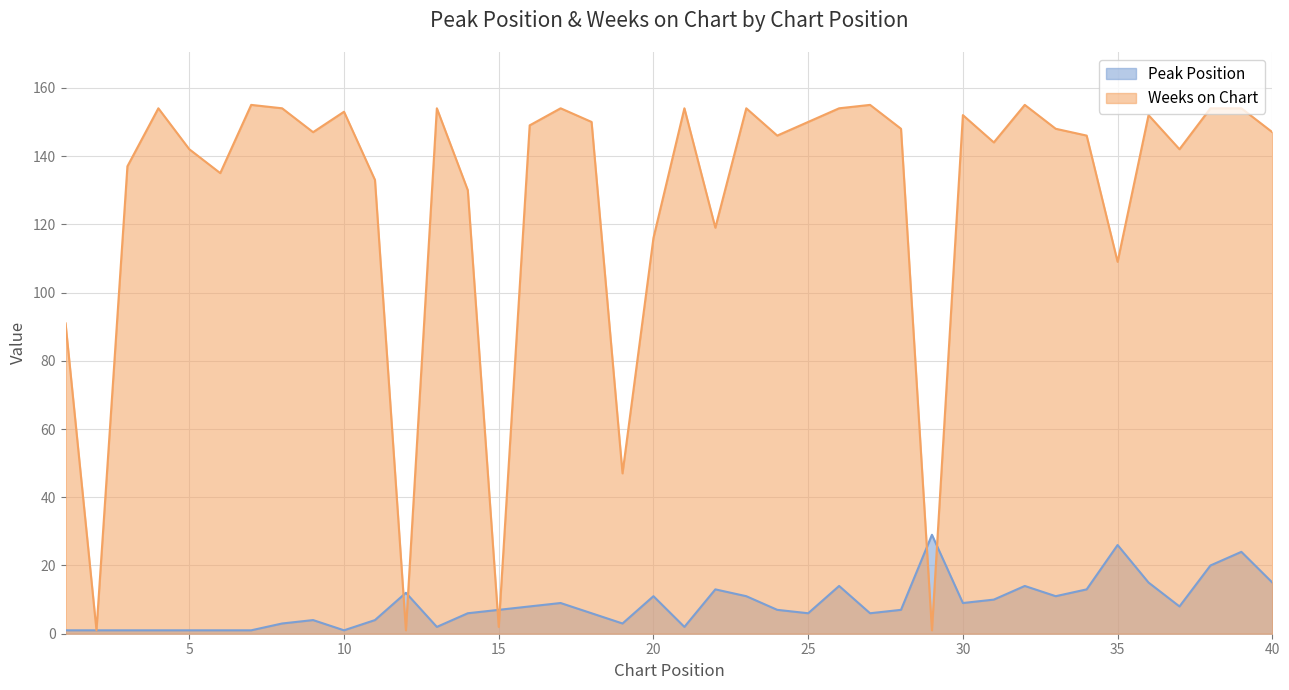

Is the value of Peak Position at 5 greater than the value of Weeks on Chart at 18?

No